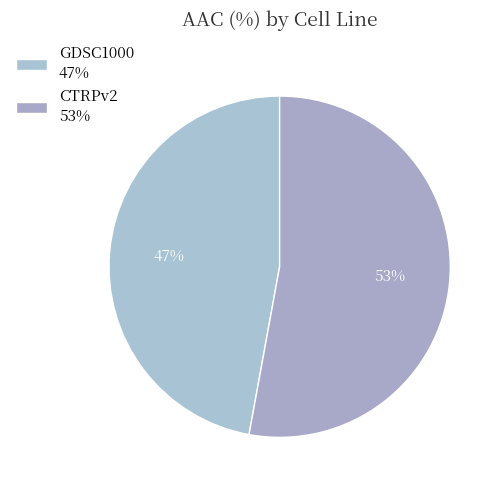

To the nearest percent, what is the difference between the CTRPv2 and GDSC1000 slice percentages?

6%